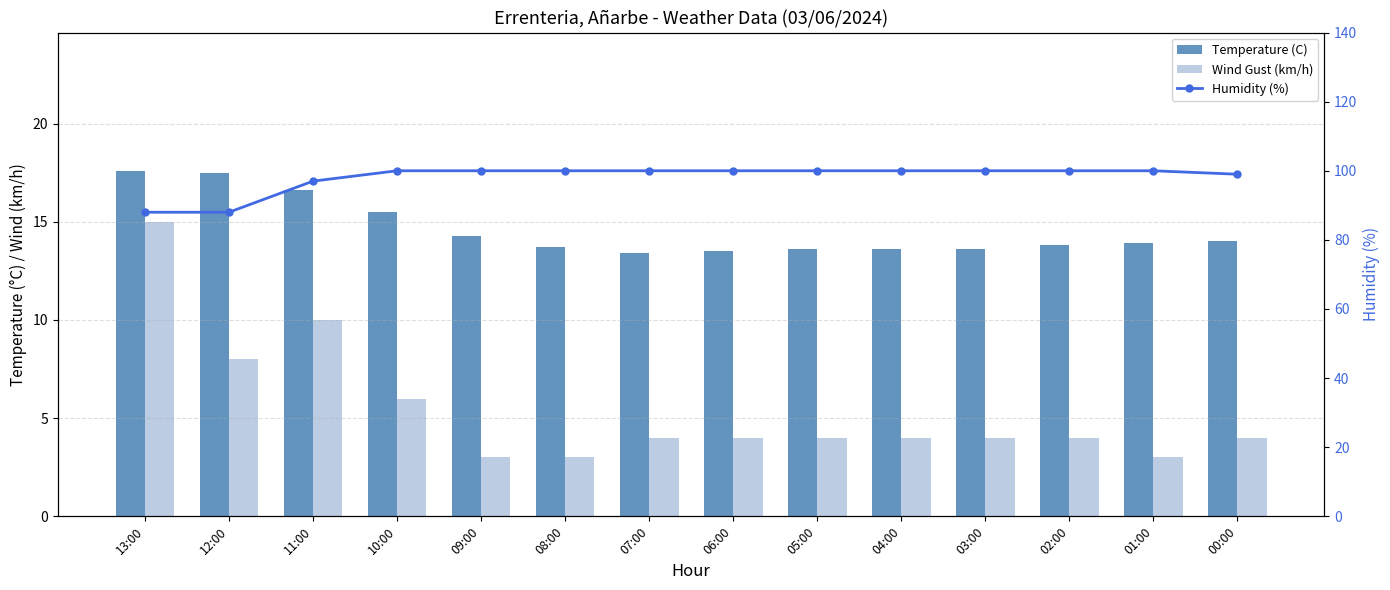

Reading left to right, what are all the values shown in this chart?

Temperature (C): 17.6	17.5	16.6	15.5	14.3	13.7	13.4	13.5	13.6	13.6	13.6	13.8	13.9	14.0
Wind Gust (km/h): 15.0	8.0	10.0	6.0	3.0	3.0	4.0	4.0	4.0	4.0	4.0	4.0	3.0	4.0
Humidity (%): 88.0	88.0	97.0	100.0	100.0	100.0	100.0	100.0	100.0	100.0	100.0	100.0	100.0	99.0